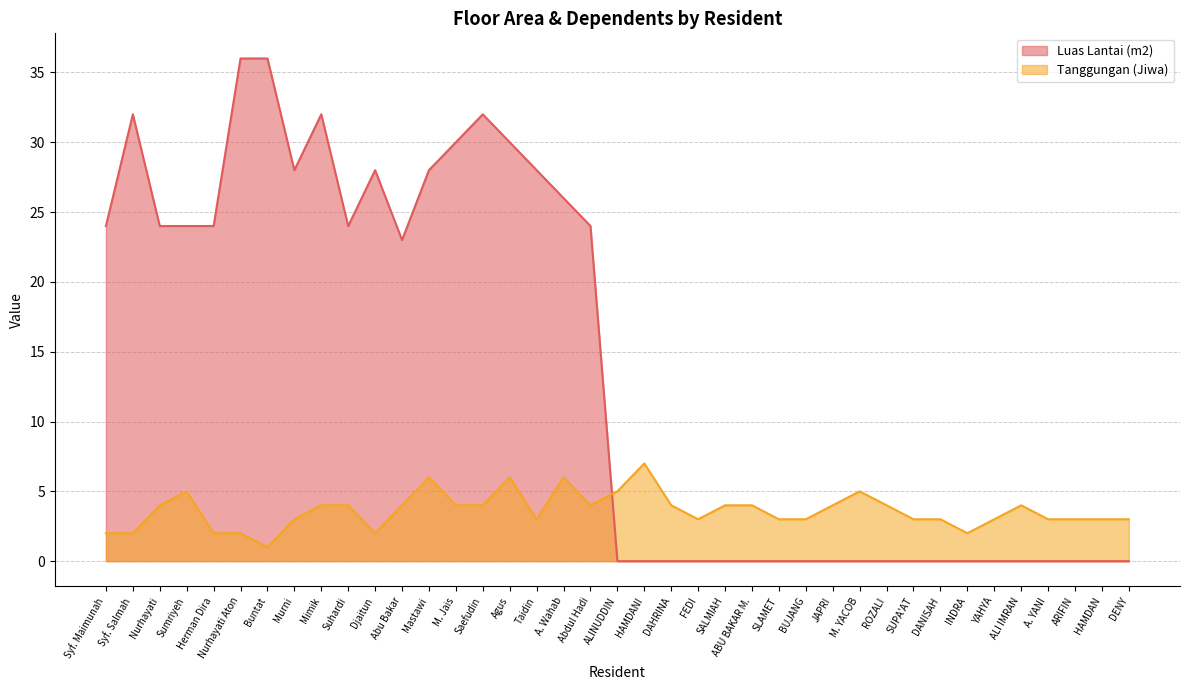

Rank the categories by Luas Lantai (m2) value from lowest to highest.

ALINUDDIN, HAMDANI, DAHRINA, FEDI, SALMIAH, ABU BAKAR M., SLAMET, BUJANG, JAPRI, M. YACOB, ROZALI, SUPA'AT, DANISAH, INDRA, YAHYA, ALI IMRAN, A. YANI, ARIFIN, HAMDAN, DENY, Abu Bakar, Syf. Maimunah, Nurhayati, Sumriyeh, Herman Dira, Suhardi, Abdul Hadi, A. Wahab, Murni, Djaitun, Mastawi, Taidin, M. Jais, Agus, Syf. Salmah, Mimik, Saefudin, Nurhayati Aton, Buntat